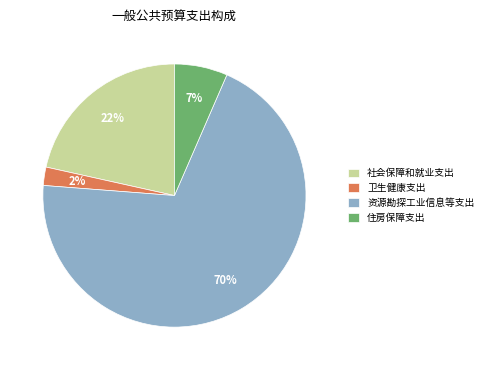

To the nearest percent, what portion does 社会保障和就业支出 represent?

22%